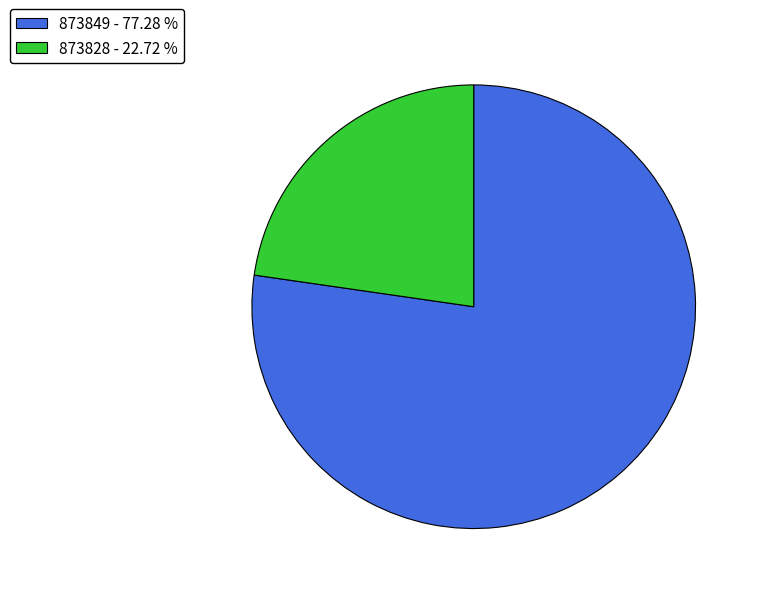

True or false: 873828 accounts for 23% of the total.

True